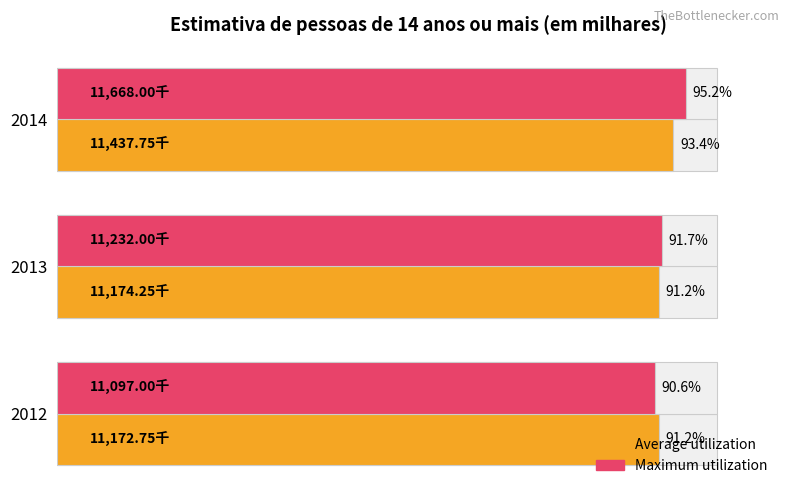

Is it true that Average utilization equals 3568.9 at 2013?

False